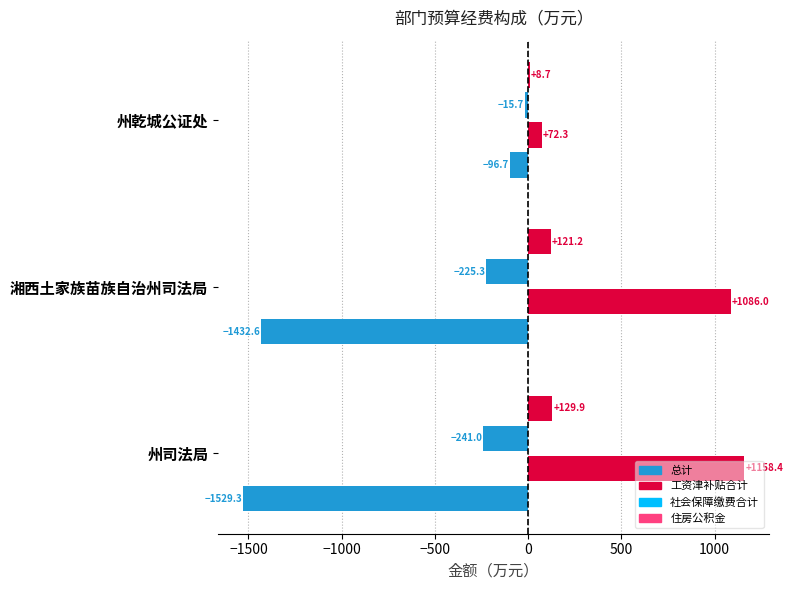

How many data points does each series have?

3